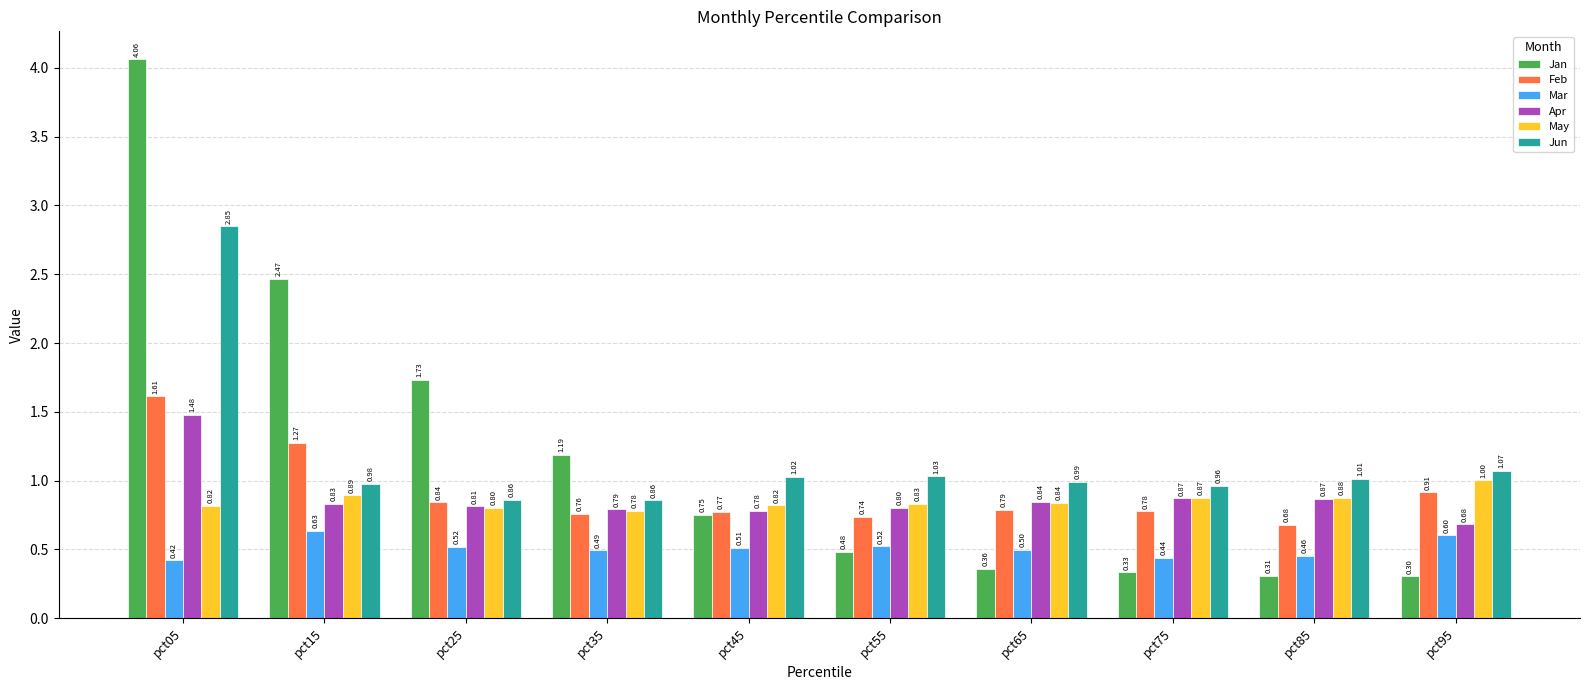

How many bars are there in total?

60